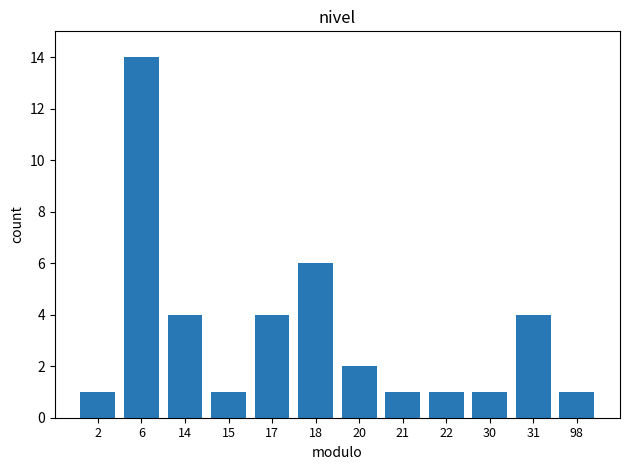

Approximately how many times larger is the value at 31 compared to 21?

4.0